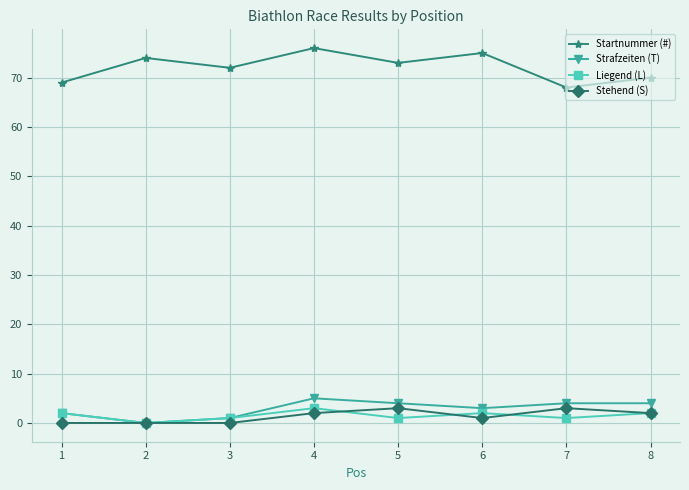

Which series has the largest total across all categories?

Startnummer (#)